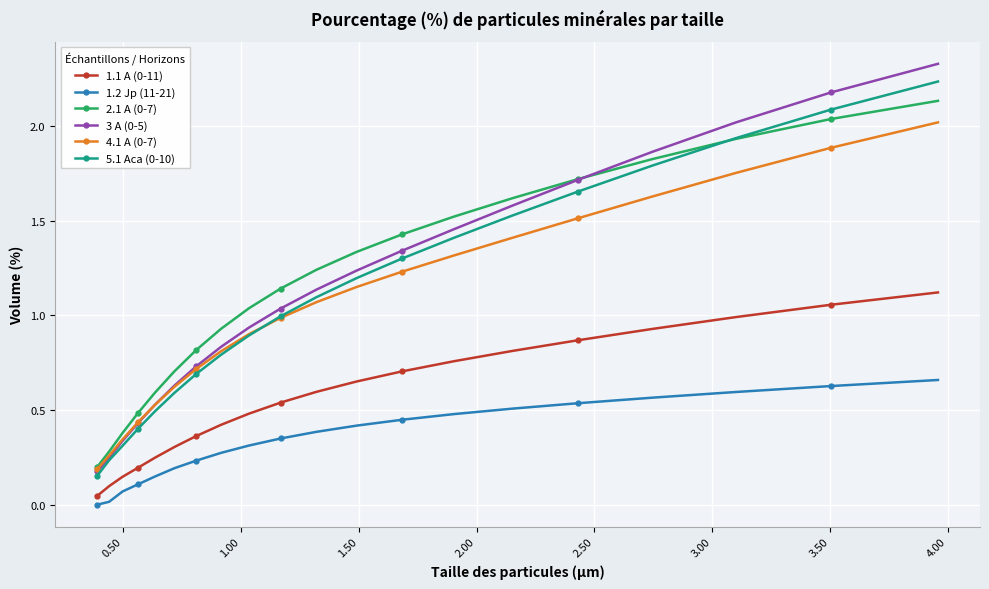

Does the chart display data point markers on the line(s)?

Yes